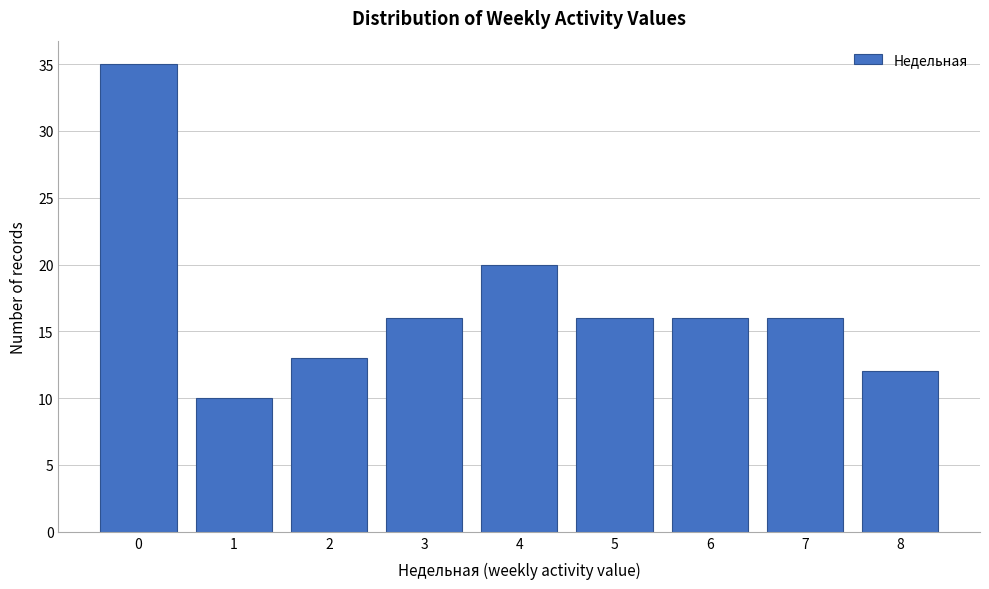

Reading left to right, what are all the values shown in this chart?

35	10	13	16	20	16	16	16	12